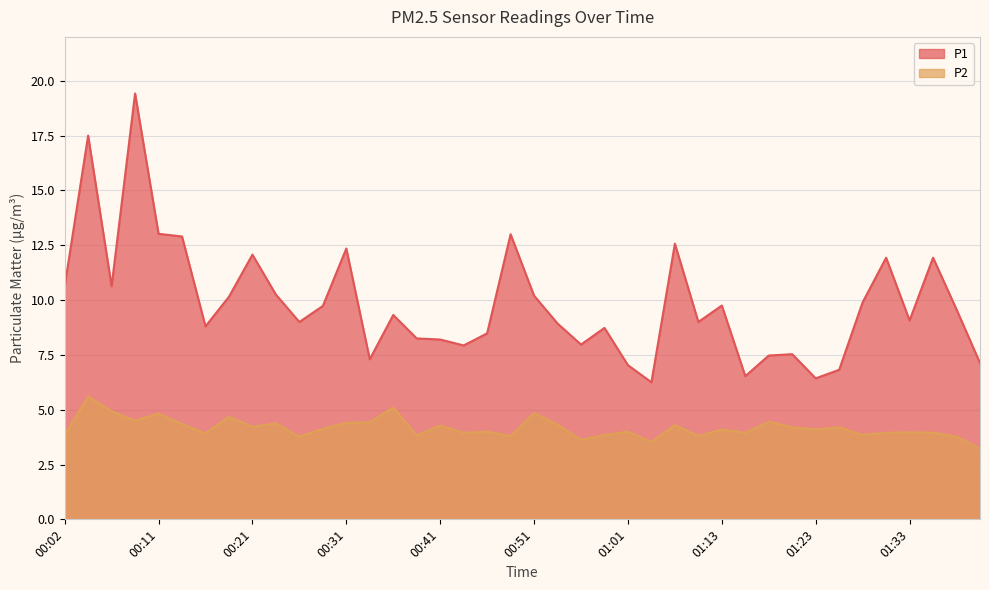

Where is the first local maximum for P1?

00:04